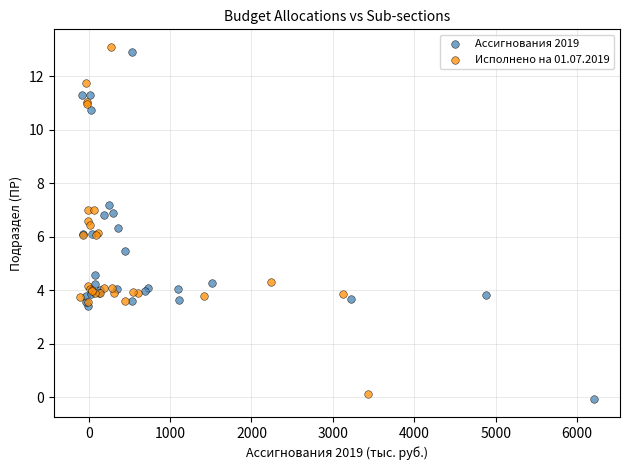

Which series has the largest Y range (max minus min)?

Ассигнования 2019